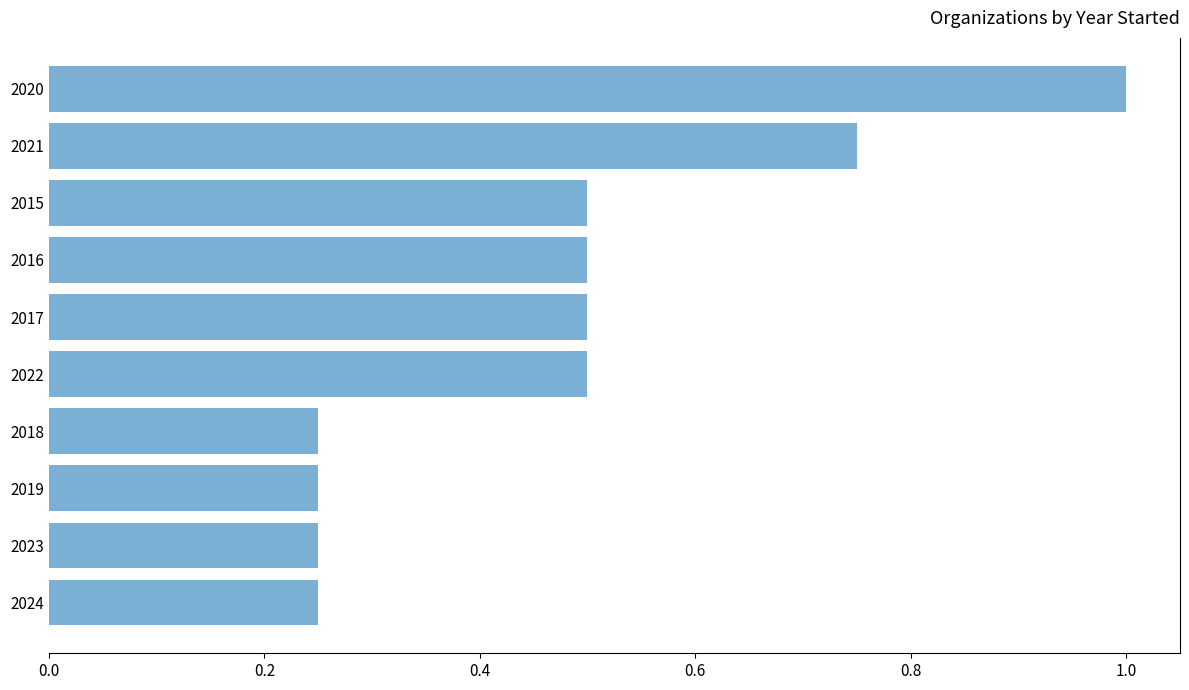

What is the greatest value displayed?

1.0